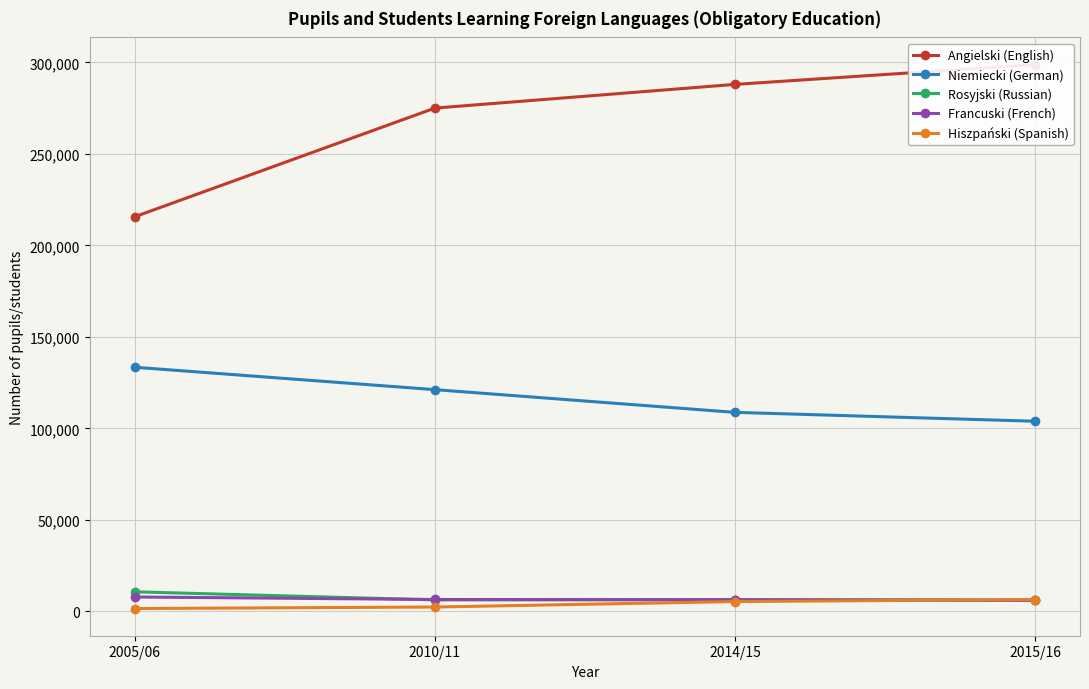

What is the difference between the maximum and minimum values in the Rosyjski (Russian) series?

4489